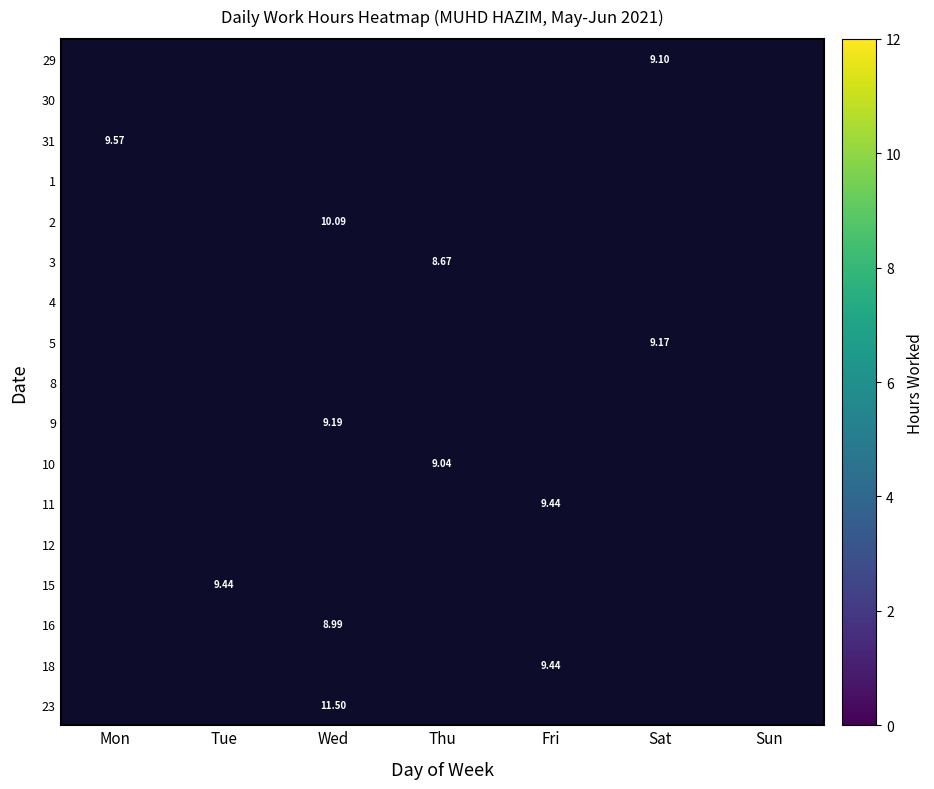

How many distinct data groups are displayed?

17